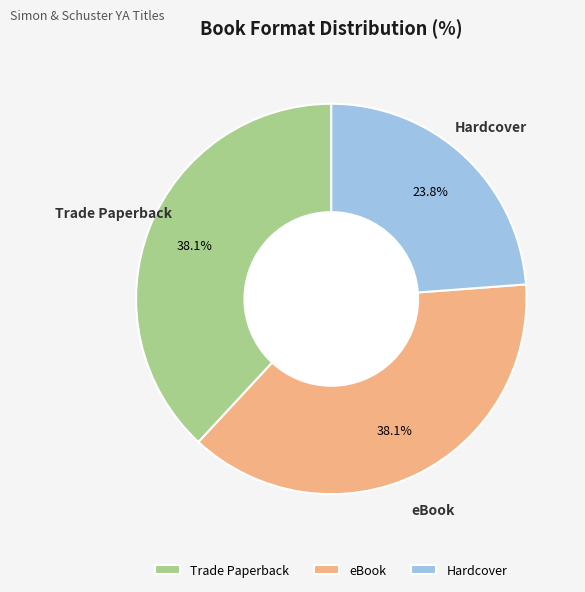

What is the ratio of the value at eBook to the value at Hardcover?

1.6